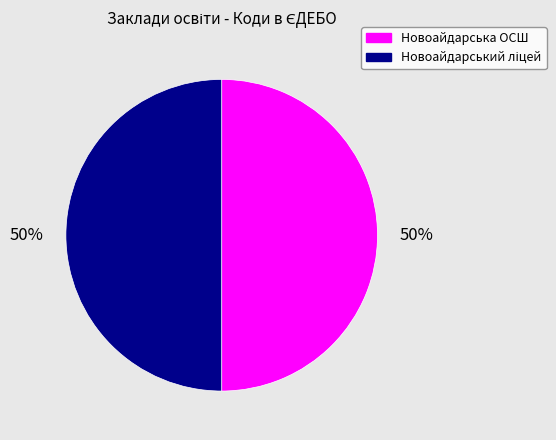

True or false: Новоайдарська ОСШ accounts for 50% of the total.

True